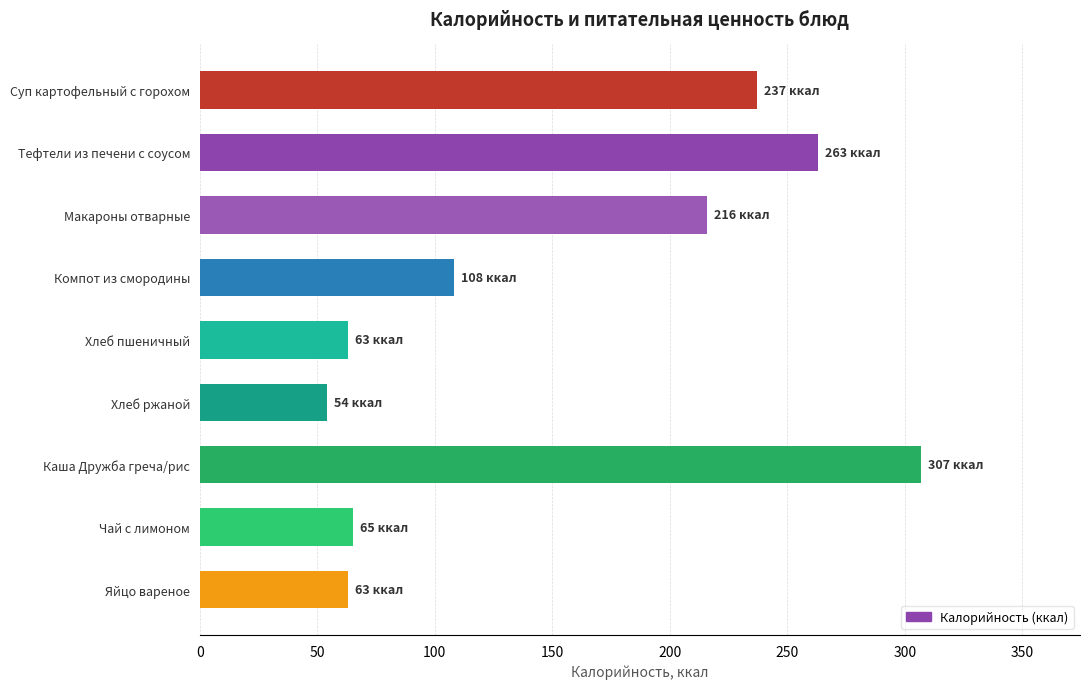

How many bars are there in total?

9